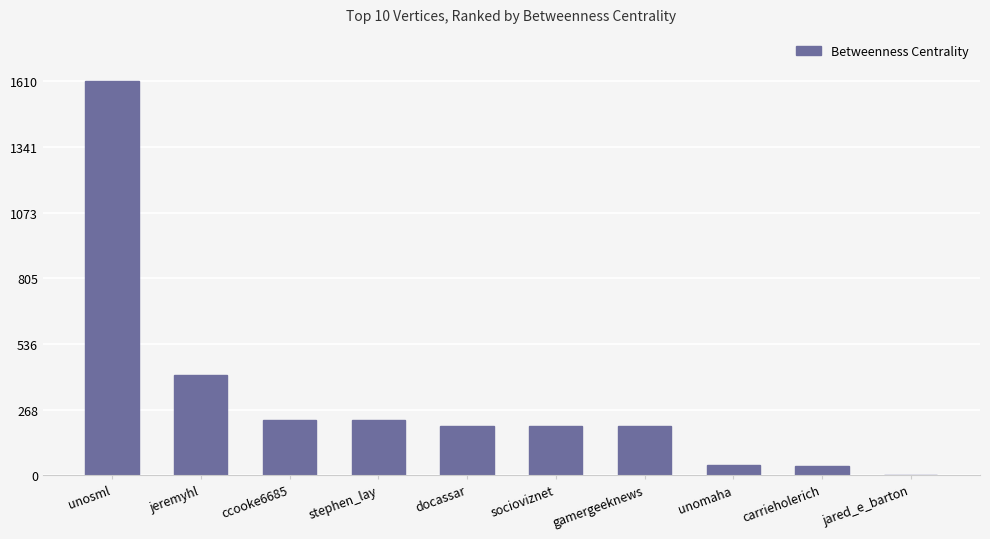

At which label does the data first exceed 200?

unosml